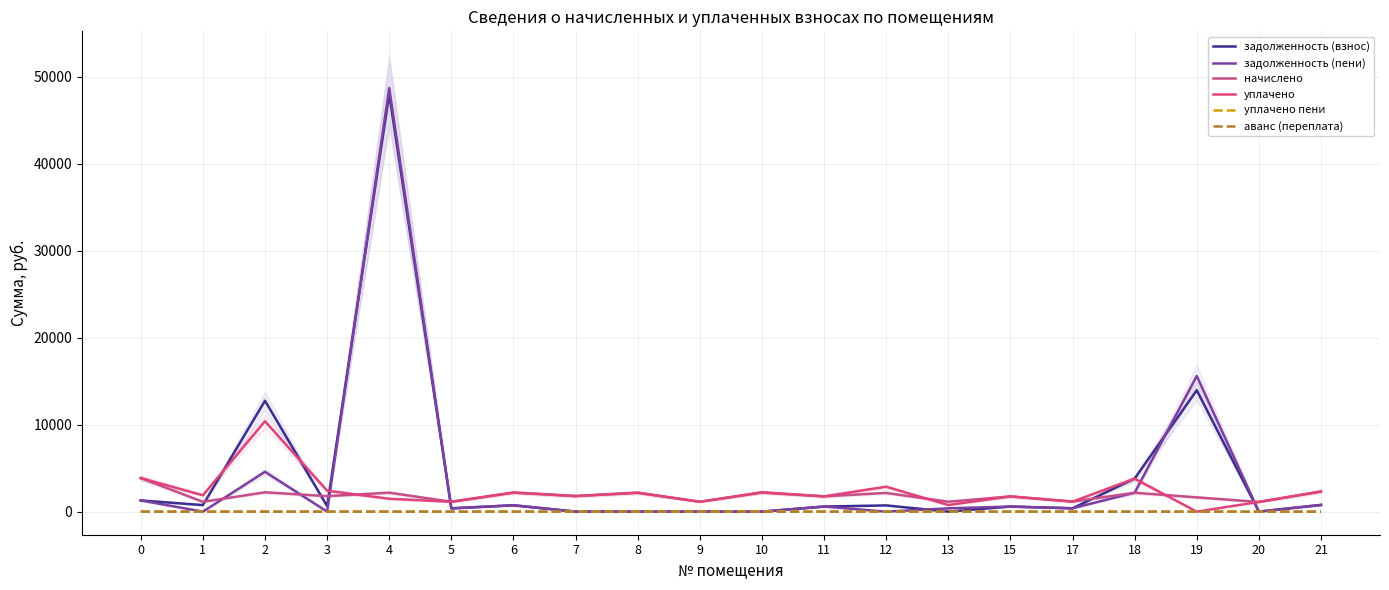

The аванс (переплата) series shows 12.9 at 7. True or false?

False